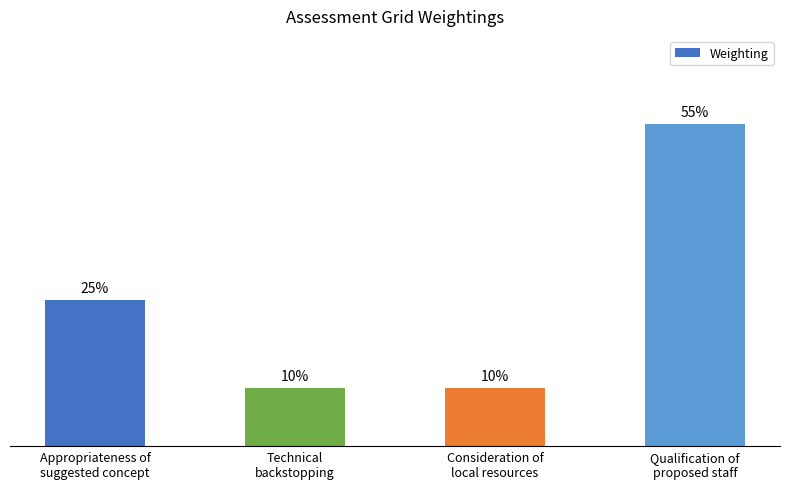

Does the chart contain any negative values?

No